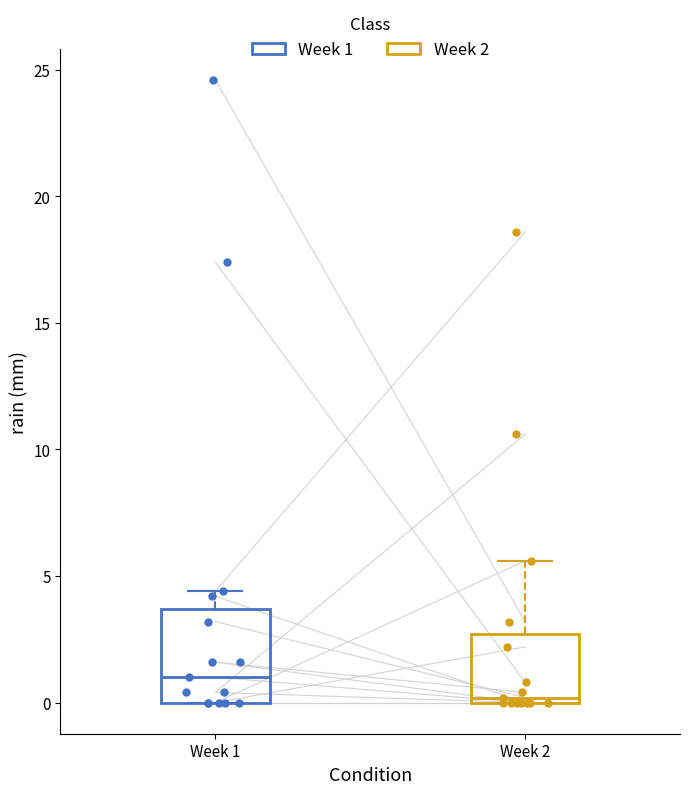

Reading left to right, transcribe this box plot: for each box, give where its median line is, the range the box spans, and where its two whiskers end, as read against the y-axis. The values are not printed on the chart, so give them approximately, as read against the axis.

Week 1: median 1.0, box 0.0 to 3.5, whiskers 0.0 to 4.5
Week 2: median 0.0 (just above the box's lower edge), box 0.0 to 2.5, whiskers 0.0 to 5.5